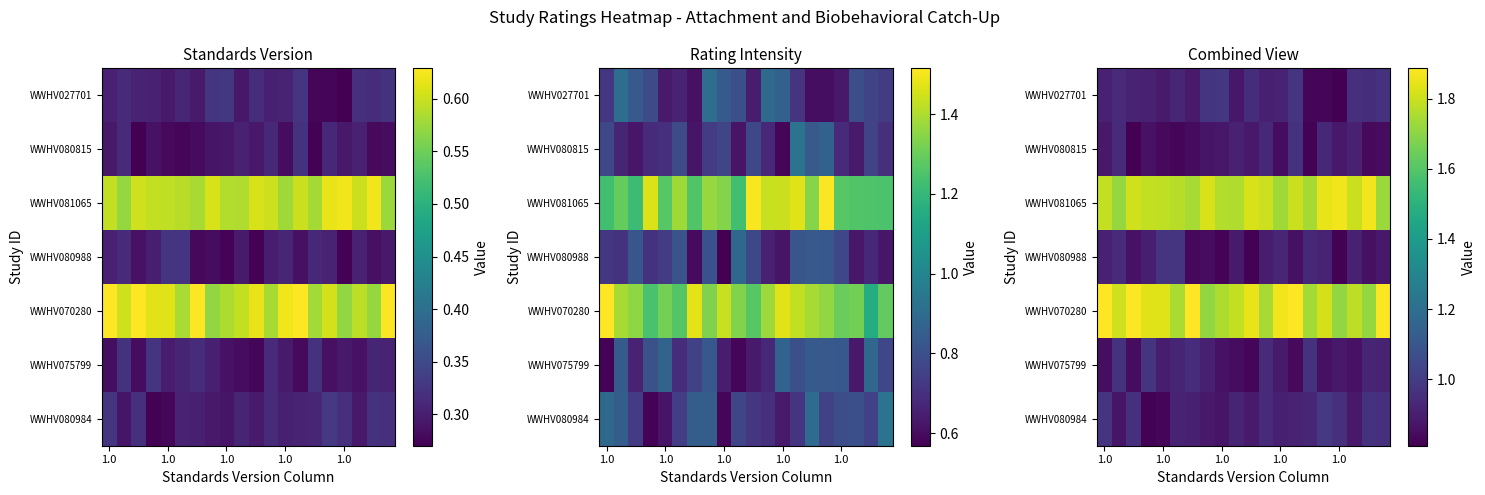

What is the average value of the WWHV080984 series?

0.9